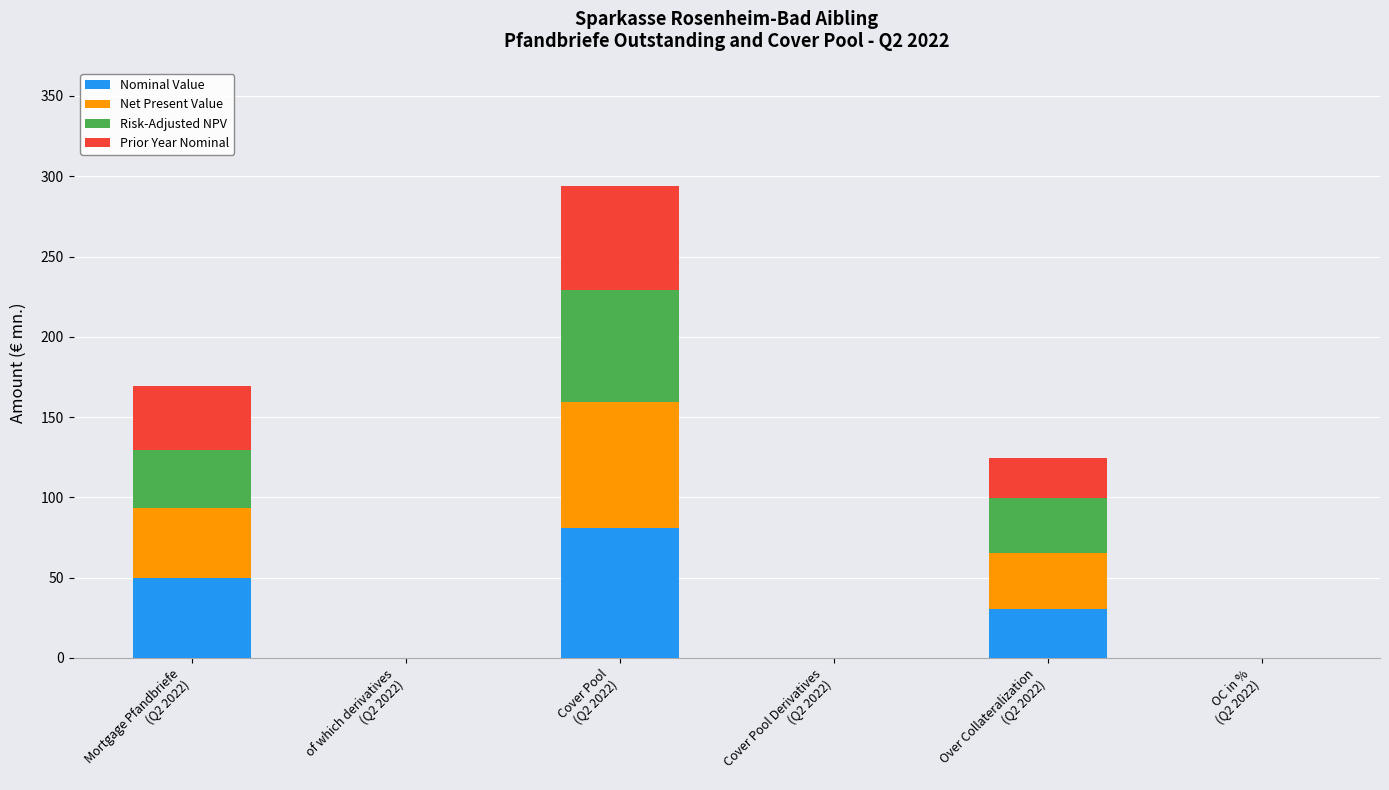

What is the maximum value for Nominal Value?

80.7